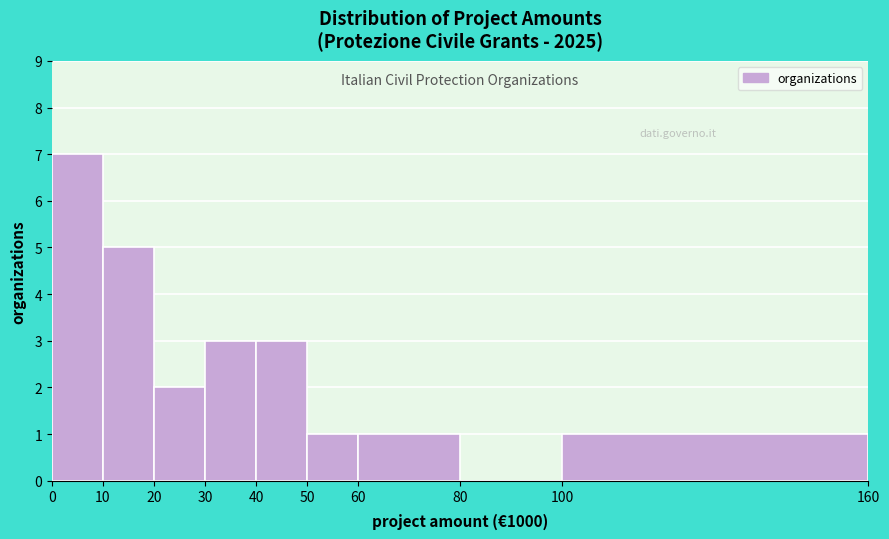

Reading left to right, list every bar in this chart as the range it spans on the x-axis followed by its height. The values are not printed on the chart, so give them approximately, as read against the axis.

0 to 10: 7
10 to 20: 5
20 to 30: 2
30 to 40: 3
40 to 50: 3
50 to 60: 1
60 to 80: 1
80 to 100: 0
100 to 160: 1